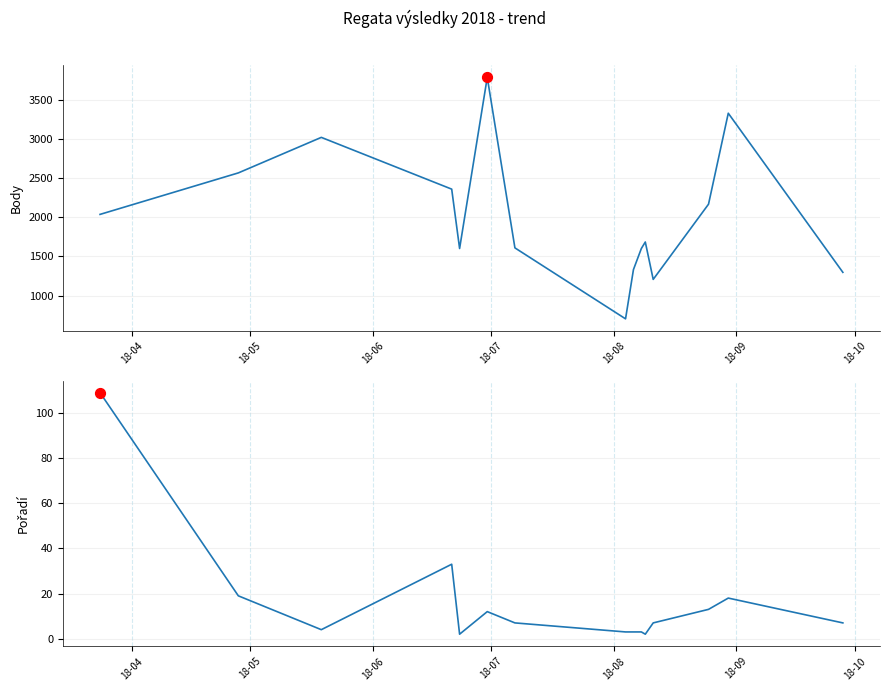

Which series contains the lowest Y value?

Pořadí